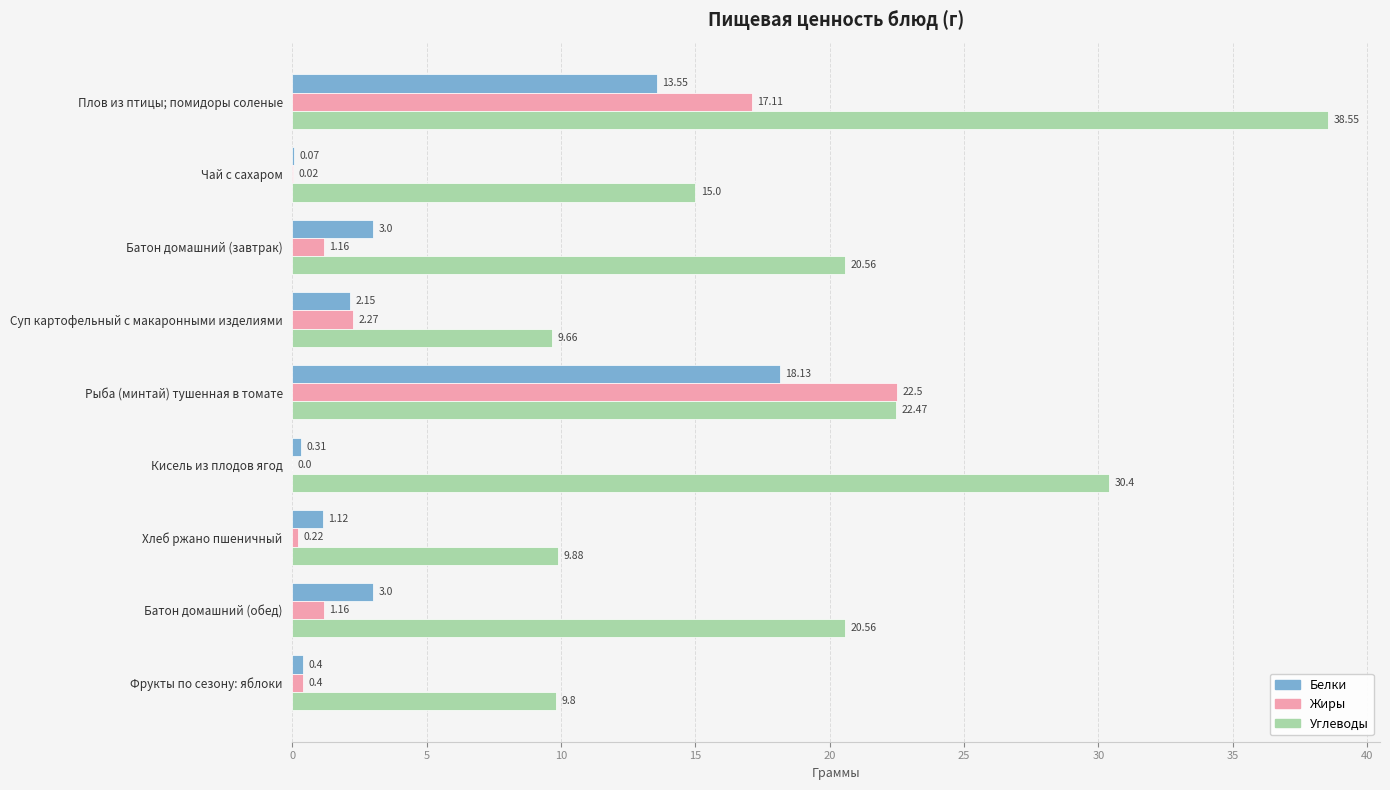

What is the average value of the Белки series?

4.6